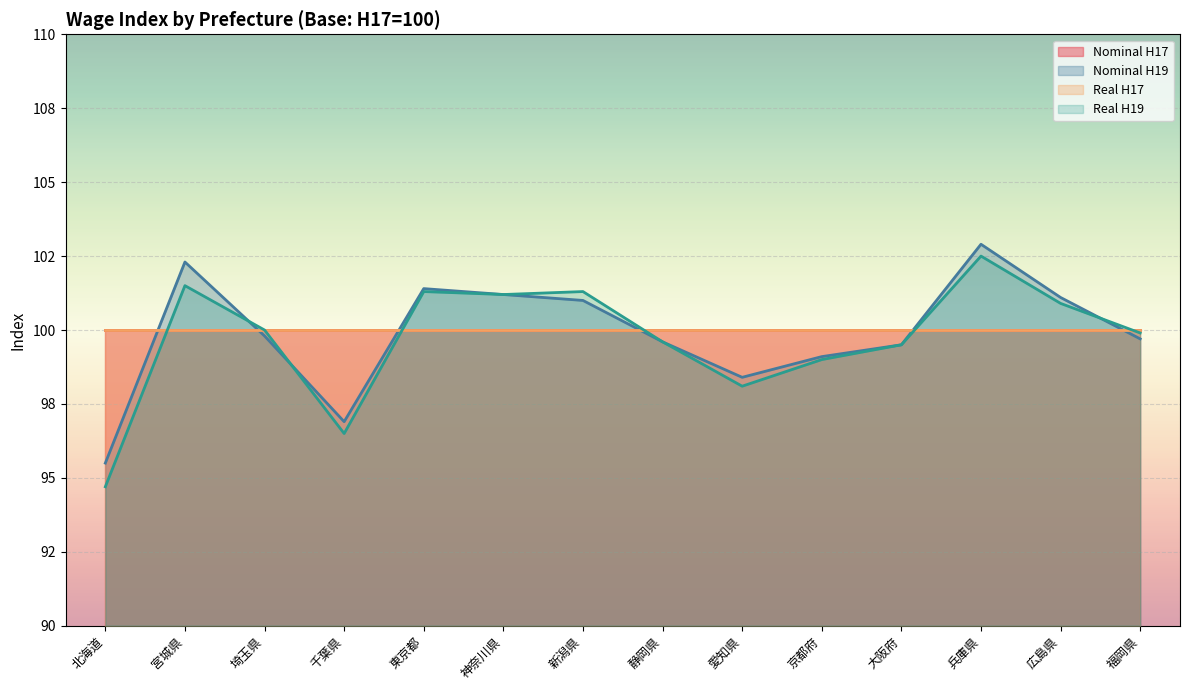

Which has a higher value, 埼玉県 or 宮城県?

宮城県